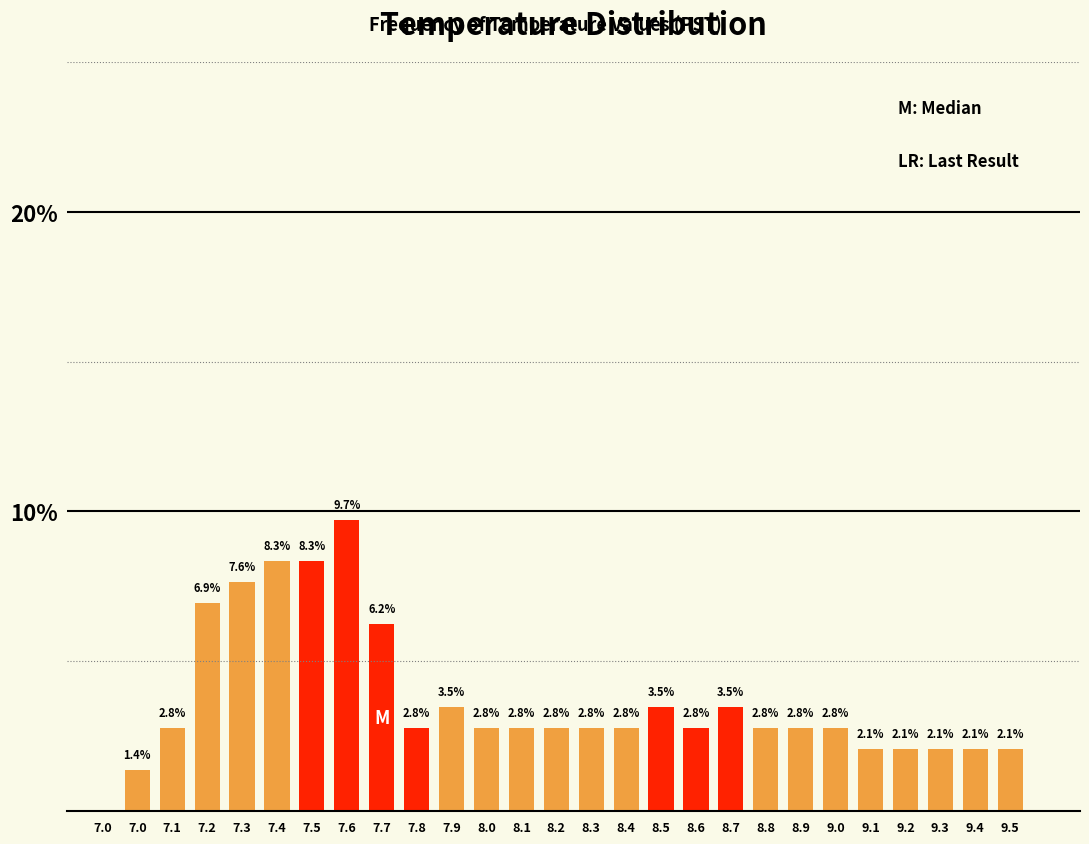

Are the bars horizontal?

No